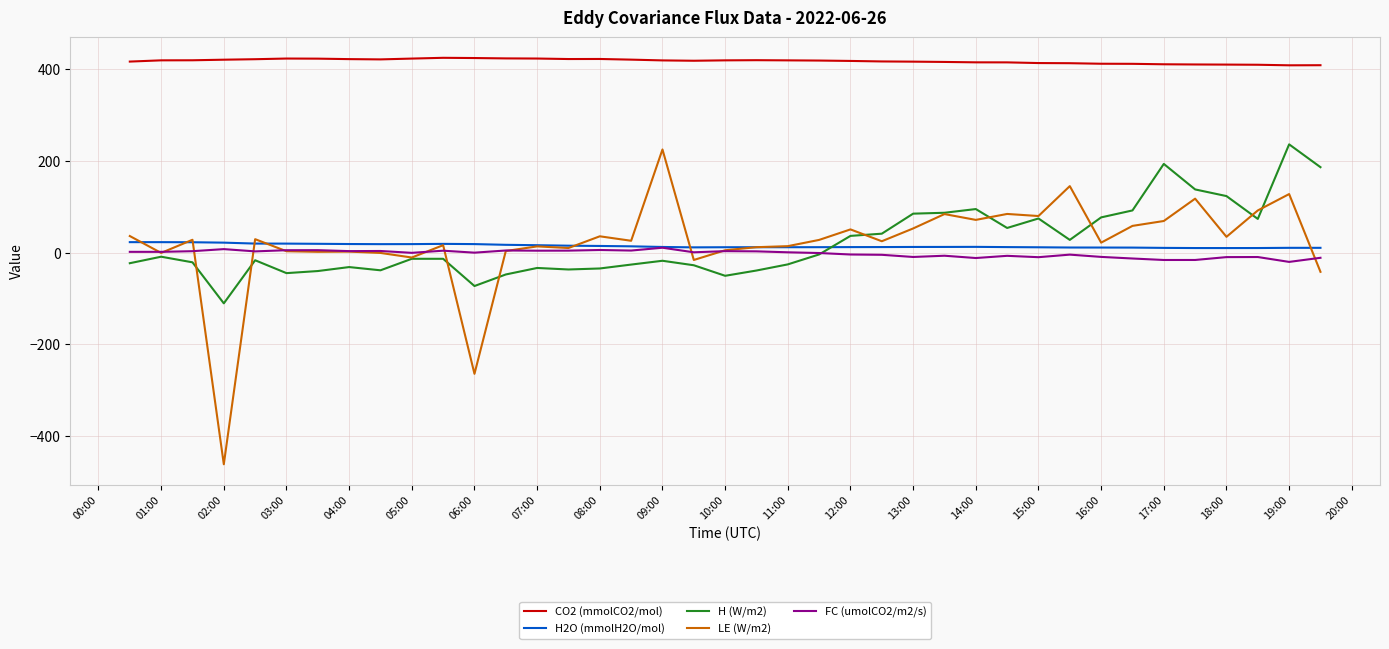

What is the minimum value shown in the chart?

-460.8